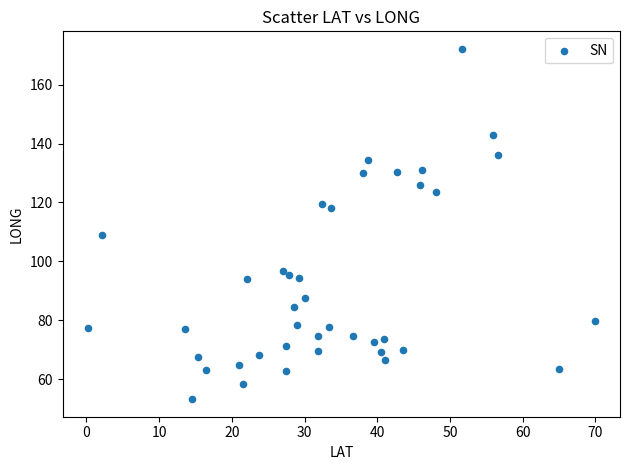

What is the range of Y values (max minus min)?

118.8